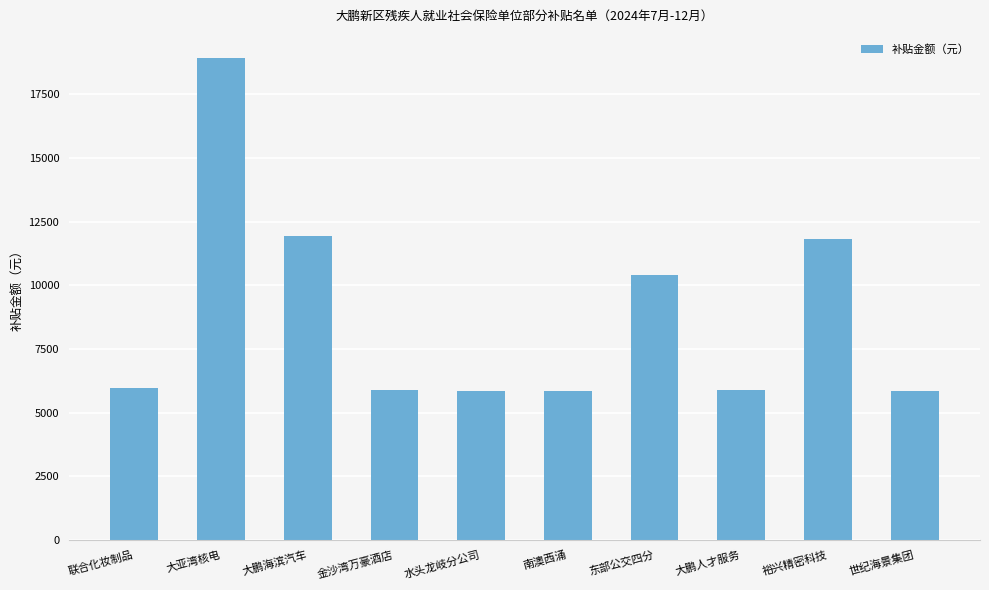

Approximately how many times larger is the value at 南澳西涌 compared to 水头龙岐分公司?

1.0